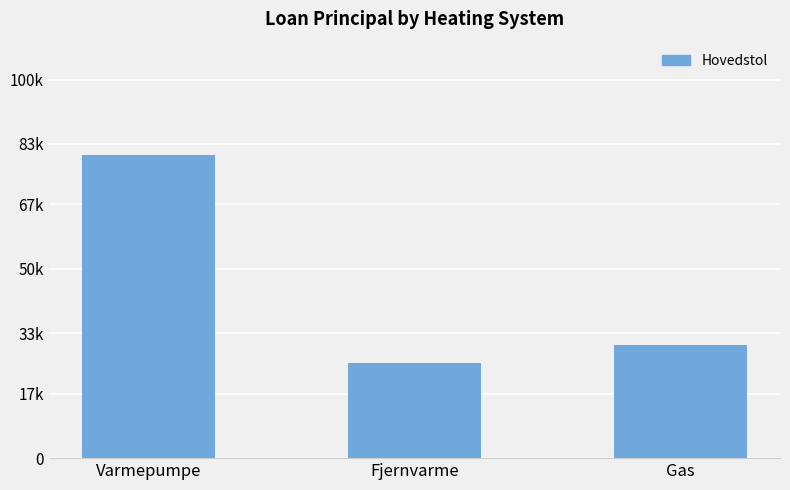

Reading left to right, list all the values displayed in this chart.

80000	25000	30000